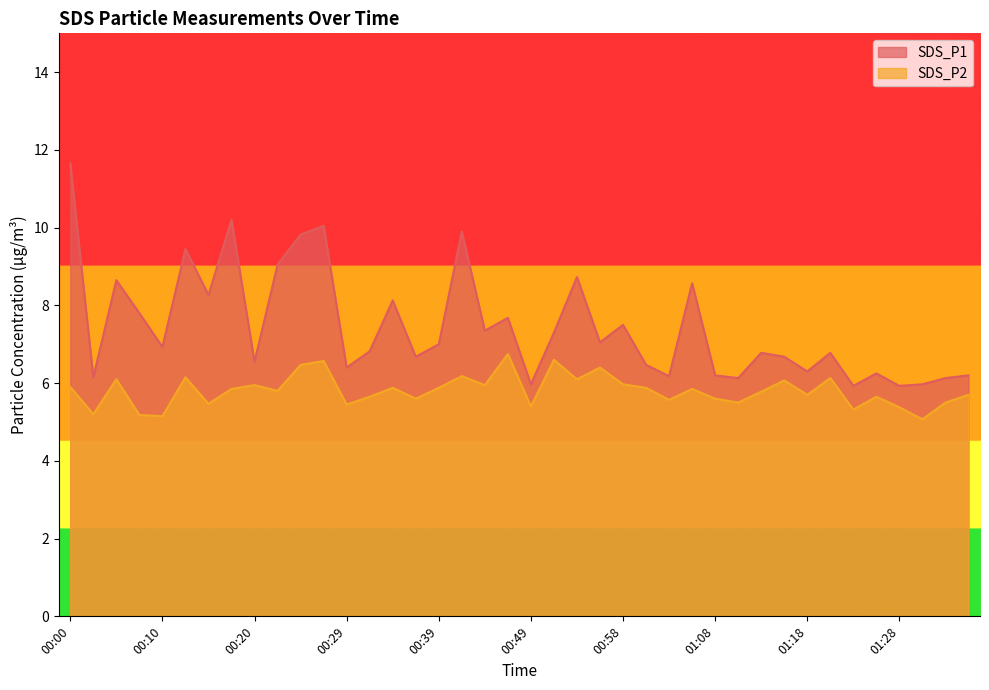

What are all the series names shown in the legend?

SDS_P1, SDS_P2